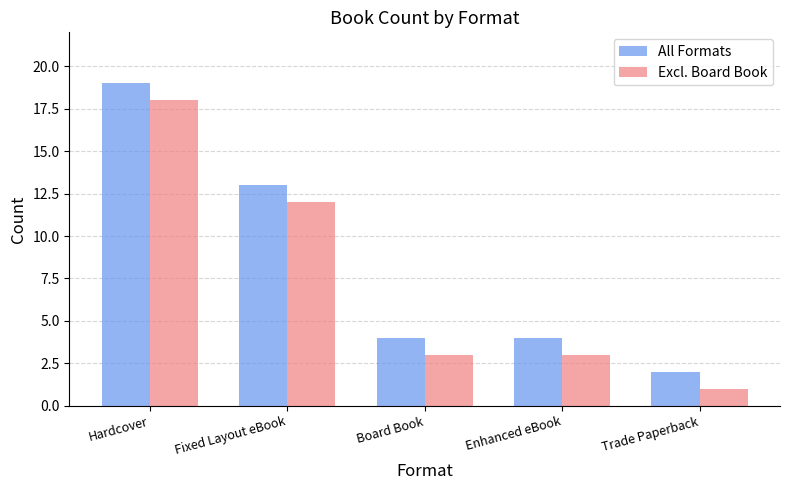

List the series in order of their peak value, lowest first.

Excl. Board Book, All Formats